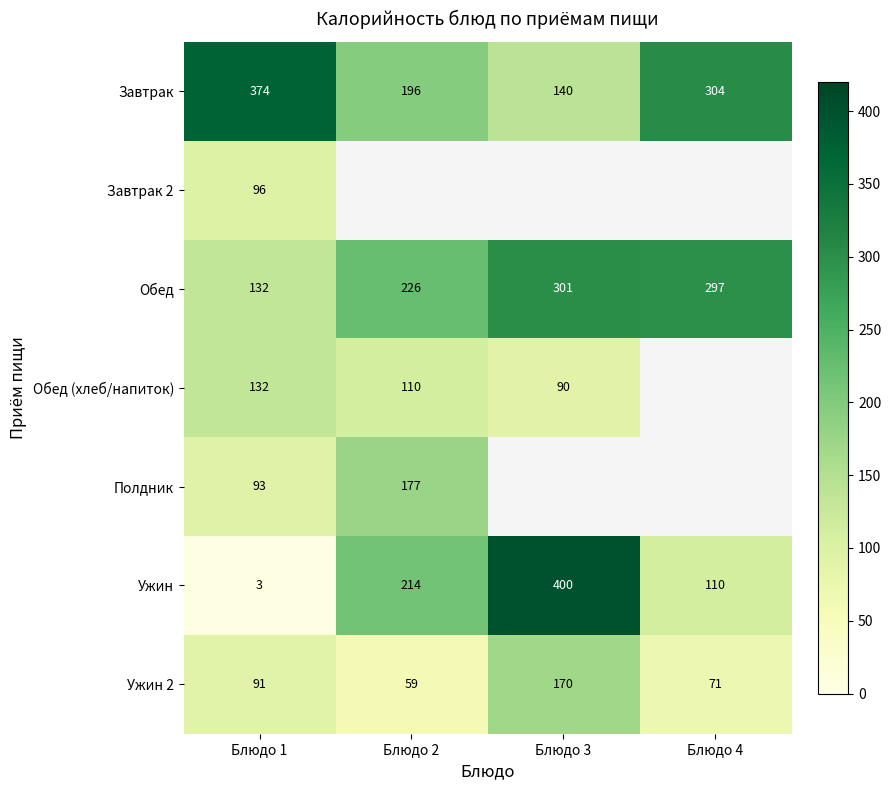

Is the value of Завтрак at Блюдо 3 greater than the value of Обед at Блюдо 3?

No